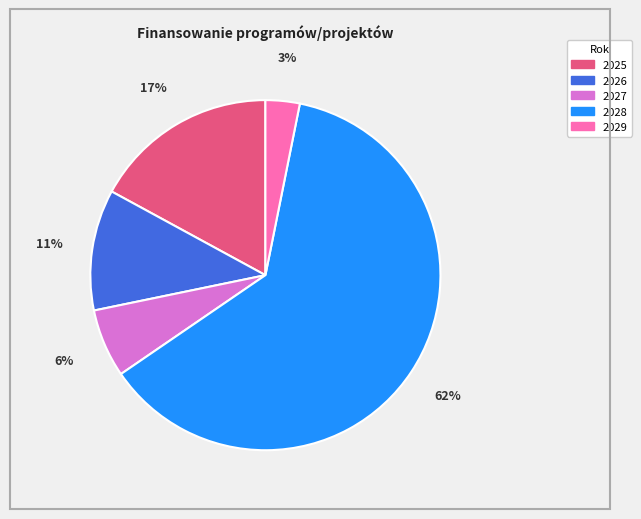

Is the sum of 2026 and 2025 greater than half?

No